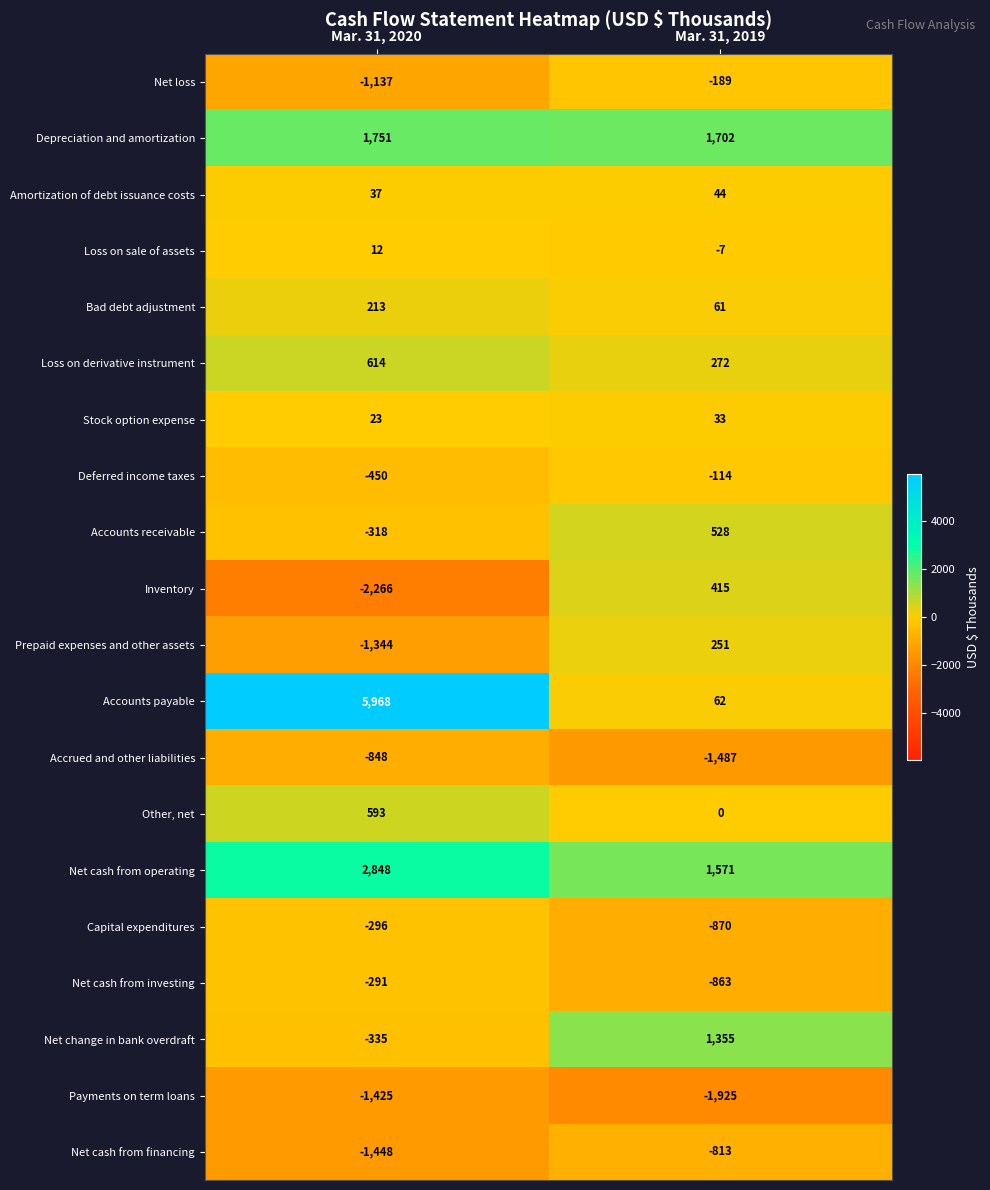

True or false: Net cash from investing has a value of -1447 at Mar. 31, 2019.

False